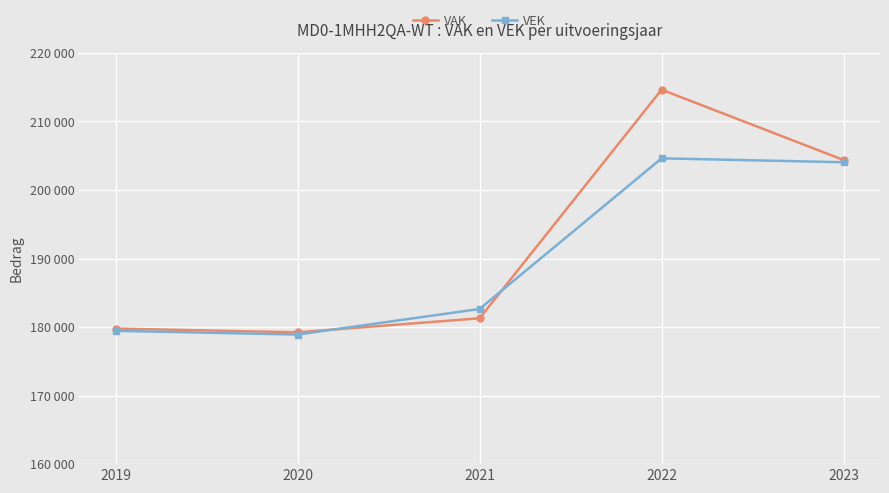

Does the chart have visible grid lines?

Yes